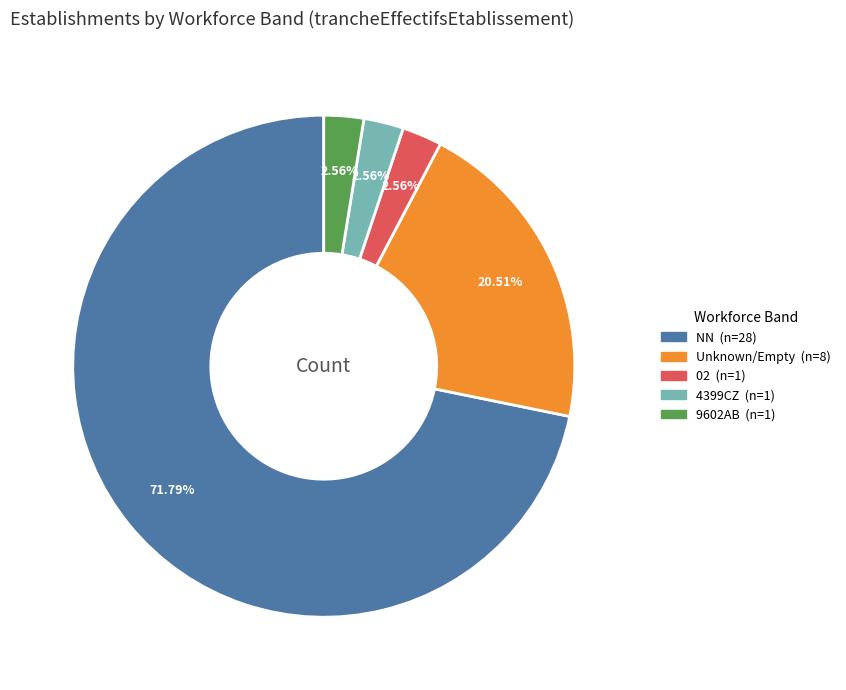

How many slices are in this pie chart?

5